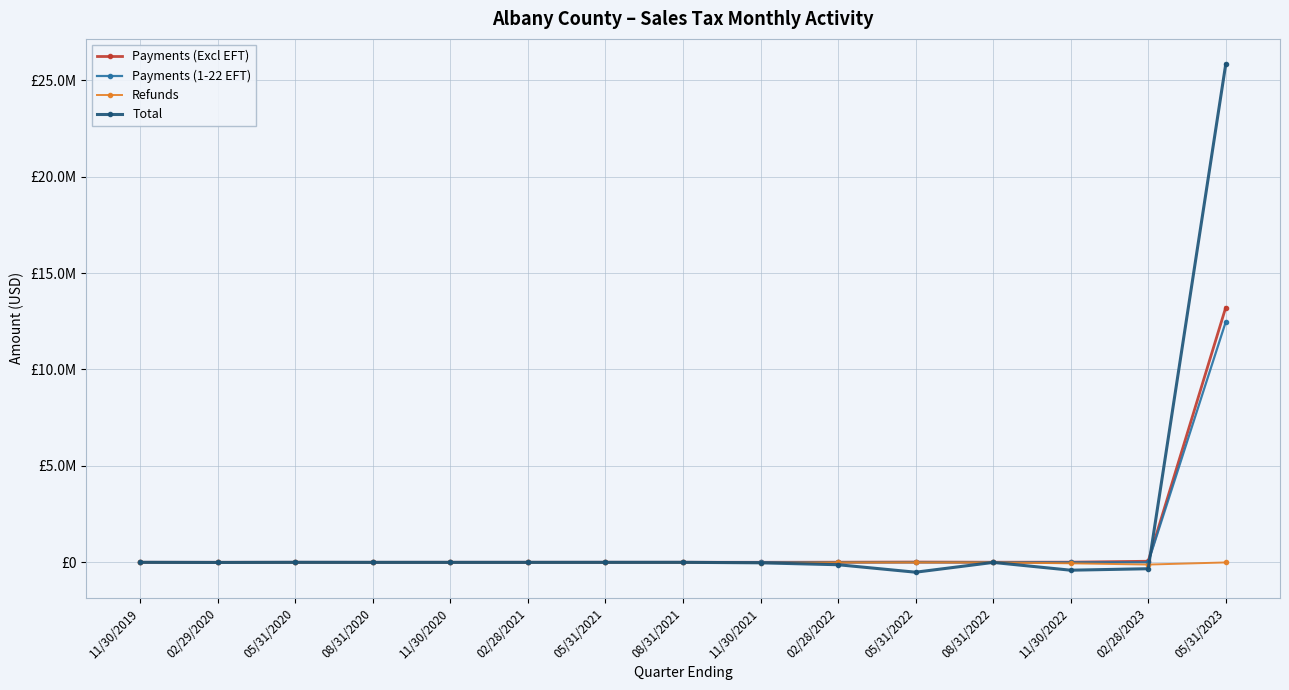

True or false: Payments (1-22 EFT) and Refunds intersect in this chart.

False